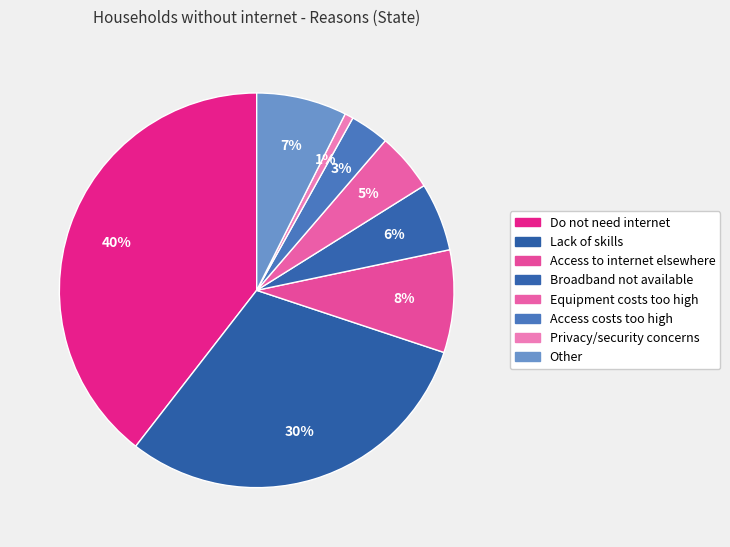

What is the smallest slice in the pie chart?

Privacy/security concerns